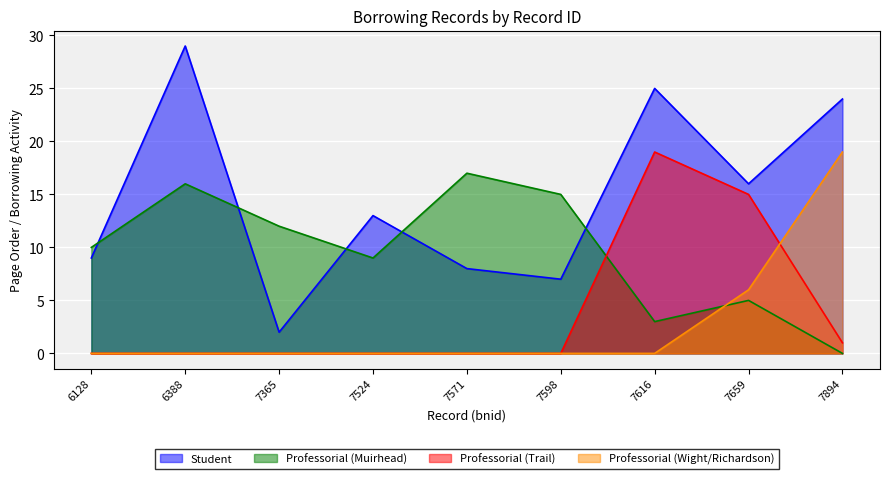

True or false: Professorial (Trail) has more than 0 points higher than both neighbors.

True